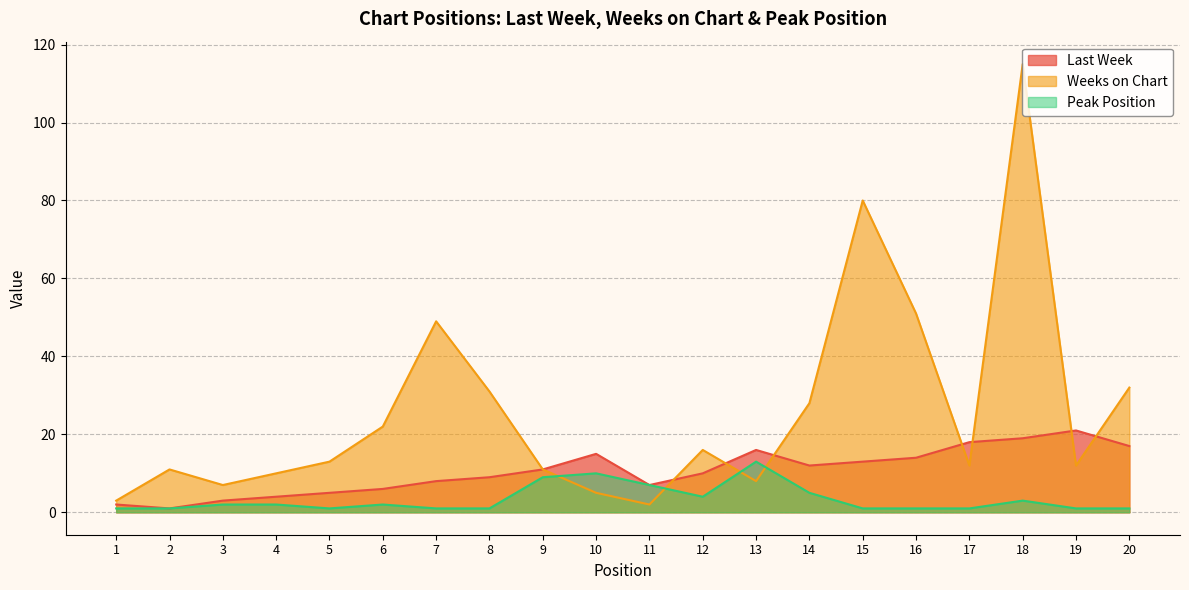

What is the average value of the Weeks on Chart series?

26